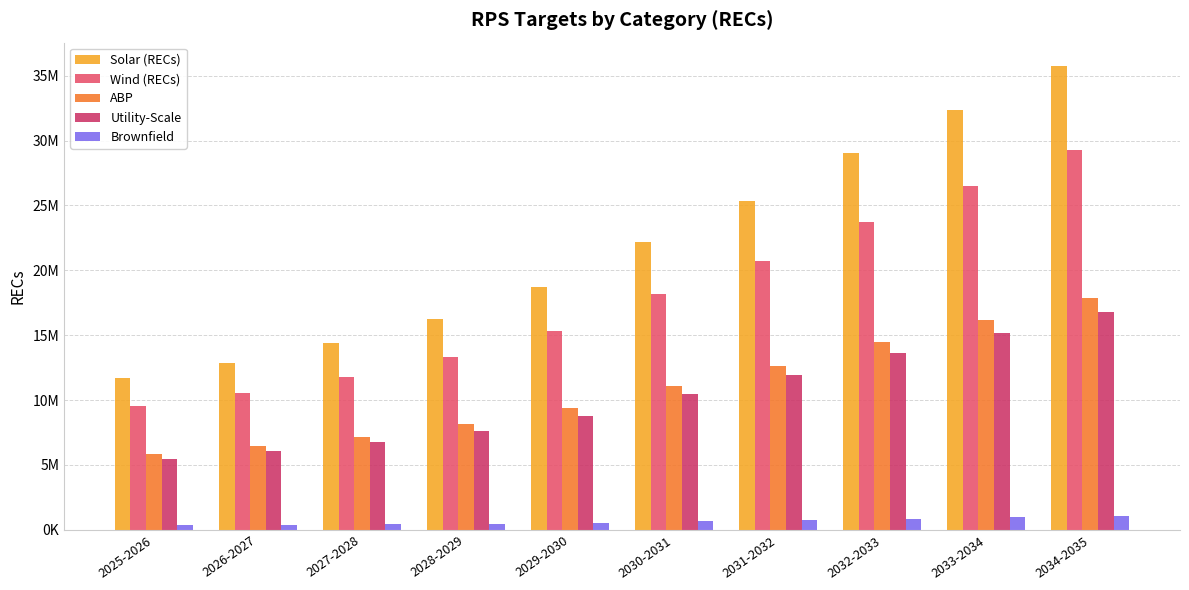

Are the bars horizontal?

No